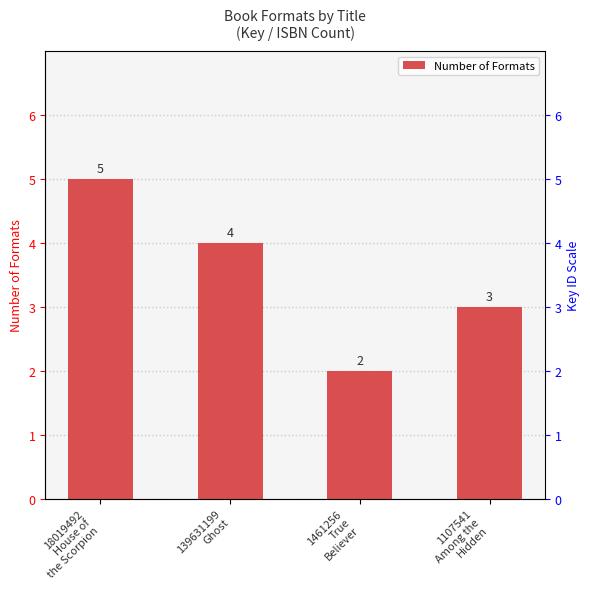

Reading left to right, transcribe all the data shown in this chart.

5	4	2	3